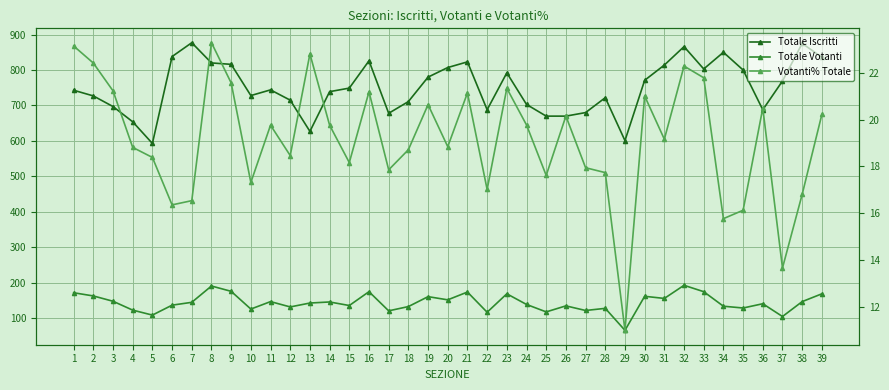

True or false: Totale Votanti and Totale Iscritti intersect in this chart.

False